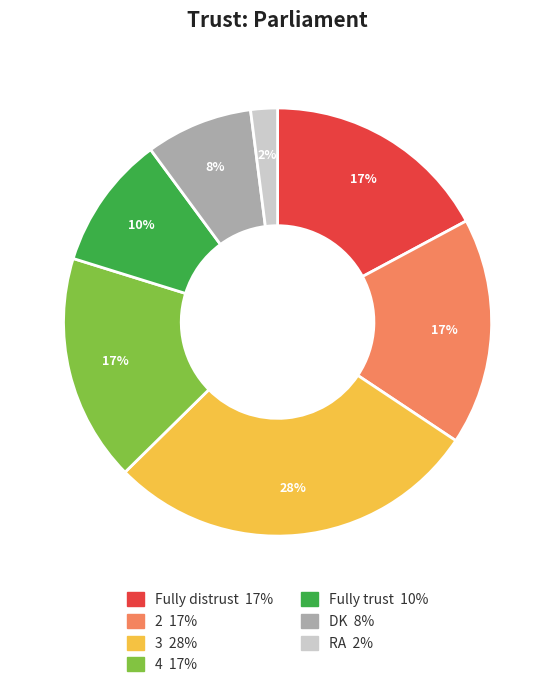

To the nearest percent, what is the difference between the 4 and 3 slice percentages?

11%